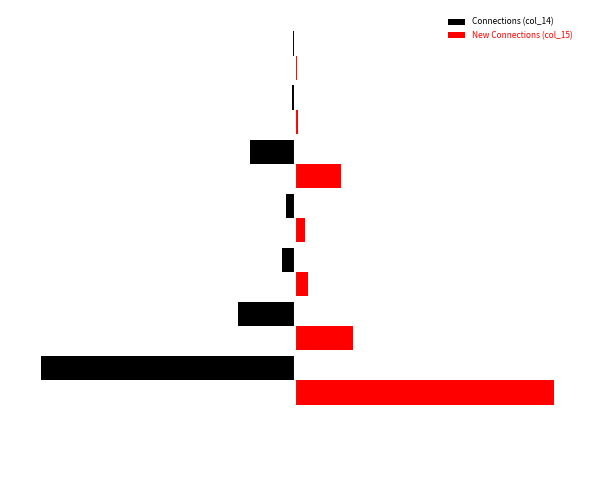

What are all the series names shown in the legend?

Connections (col_14), New Connections (col_15)